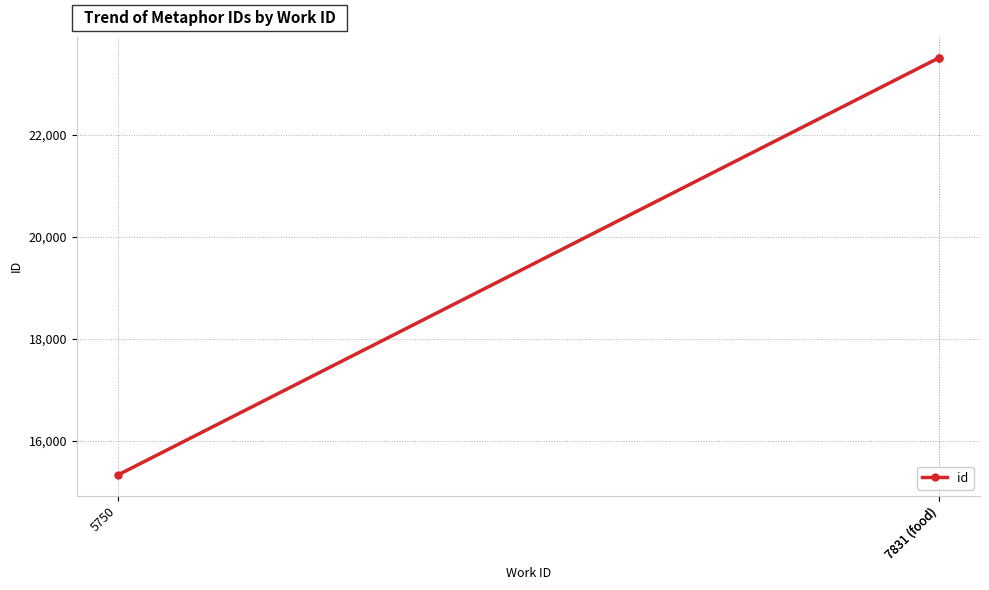

What is the label of the 2nd point from the left?

7831 (food)